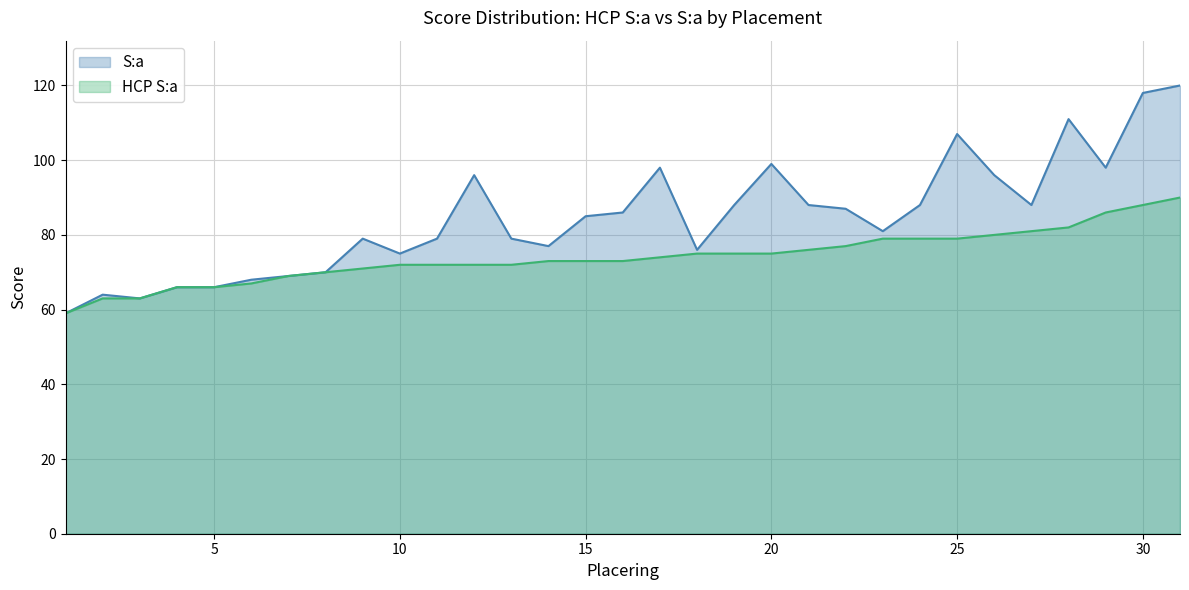

Is the value of S:a at 19 greater than the value of HCP S:a at 21?

Yes